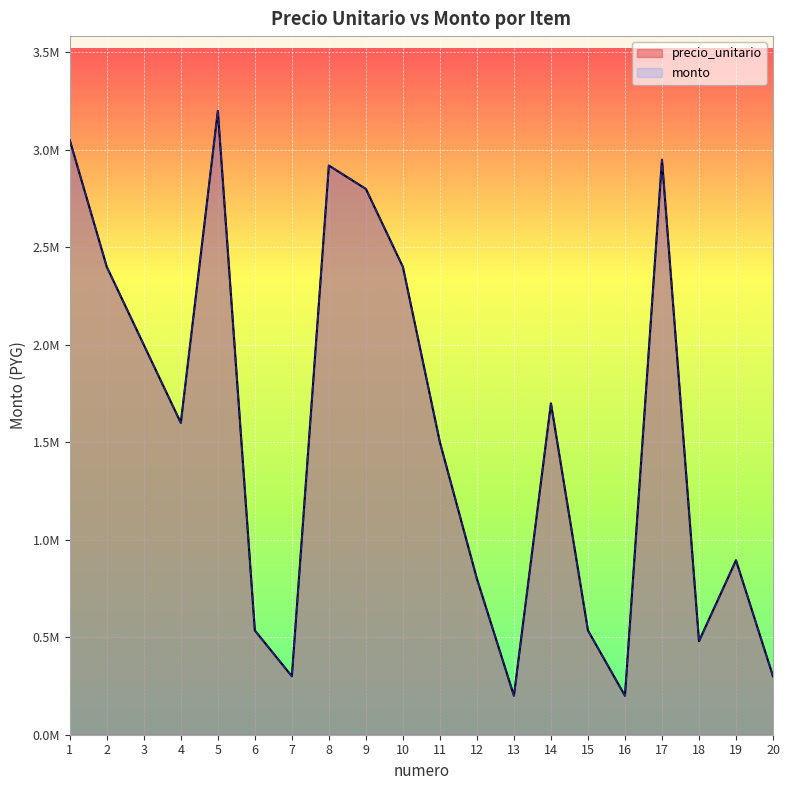

What is the difference between the second highest and second lowest values in the precio_unitario series?

2850000